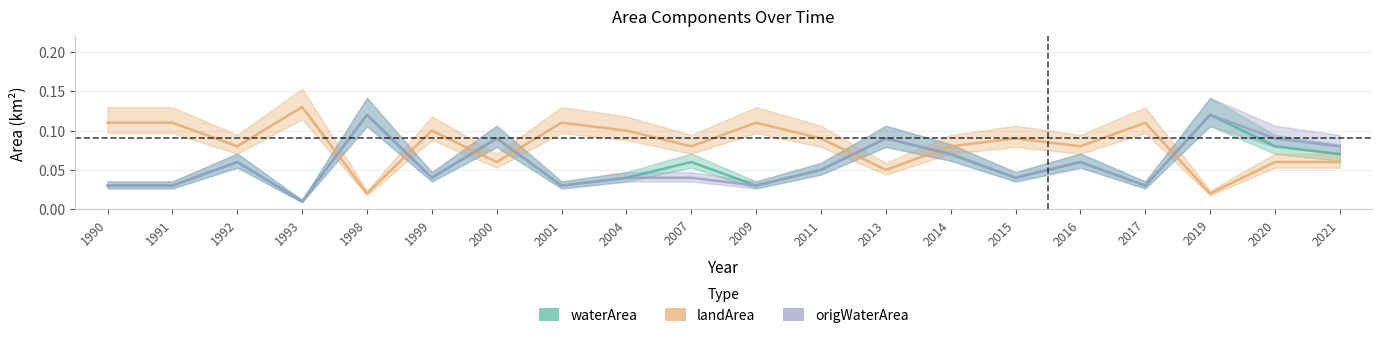

What is the difference between the maximum and second lowest values in the landArea series?

0.1